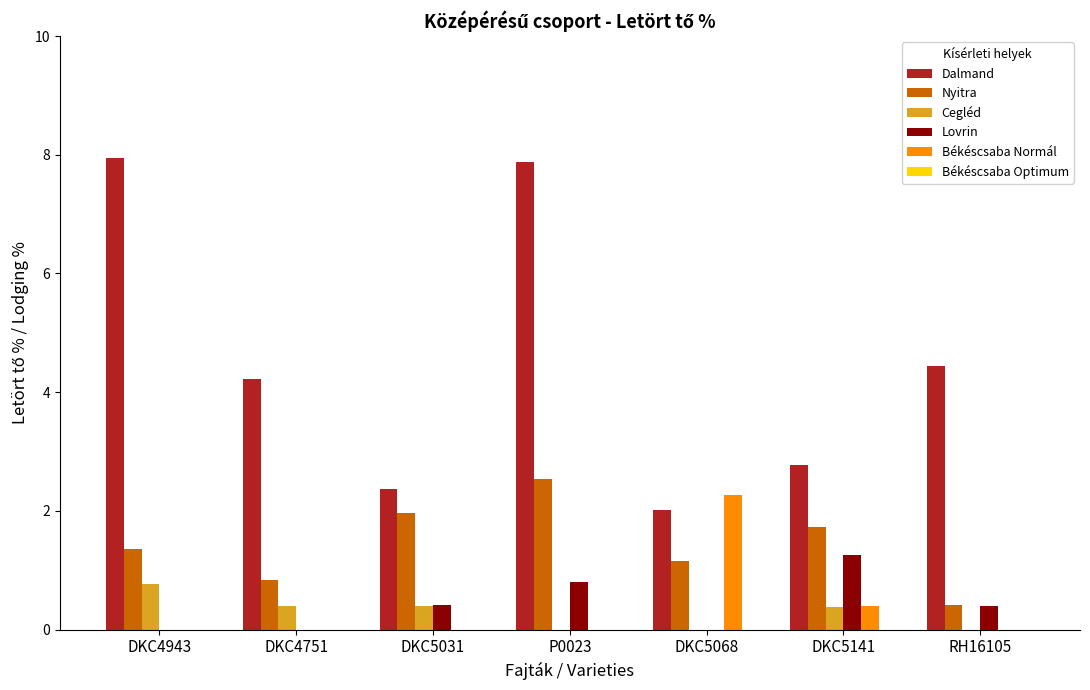

At which label does Békéscsaba Normál reach its peak?

DKC5068